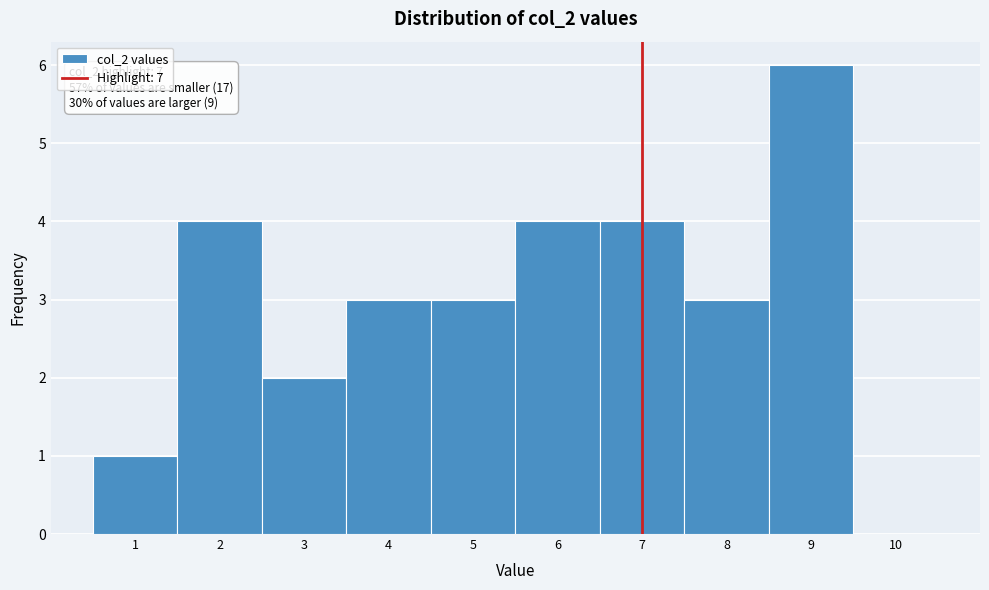

Which range on the x-axis has the tallest bar?

8.5 to 9.5